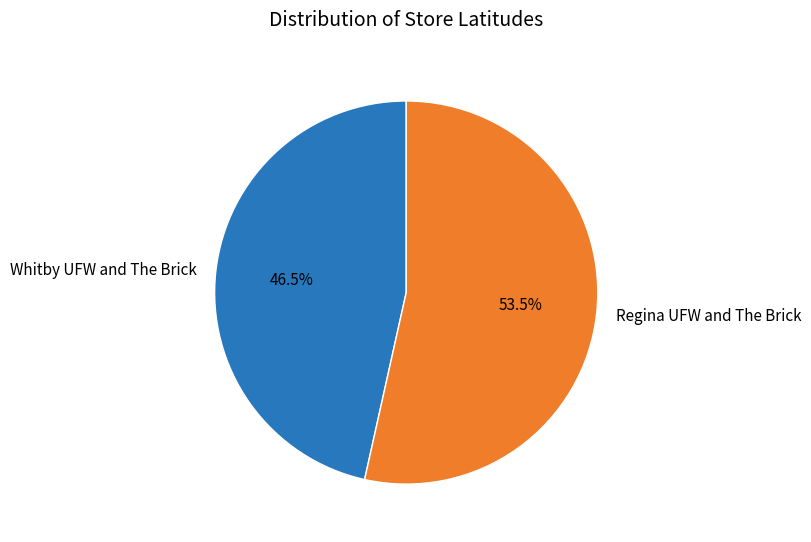

How many slices are in this pie chart?

2